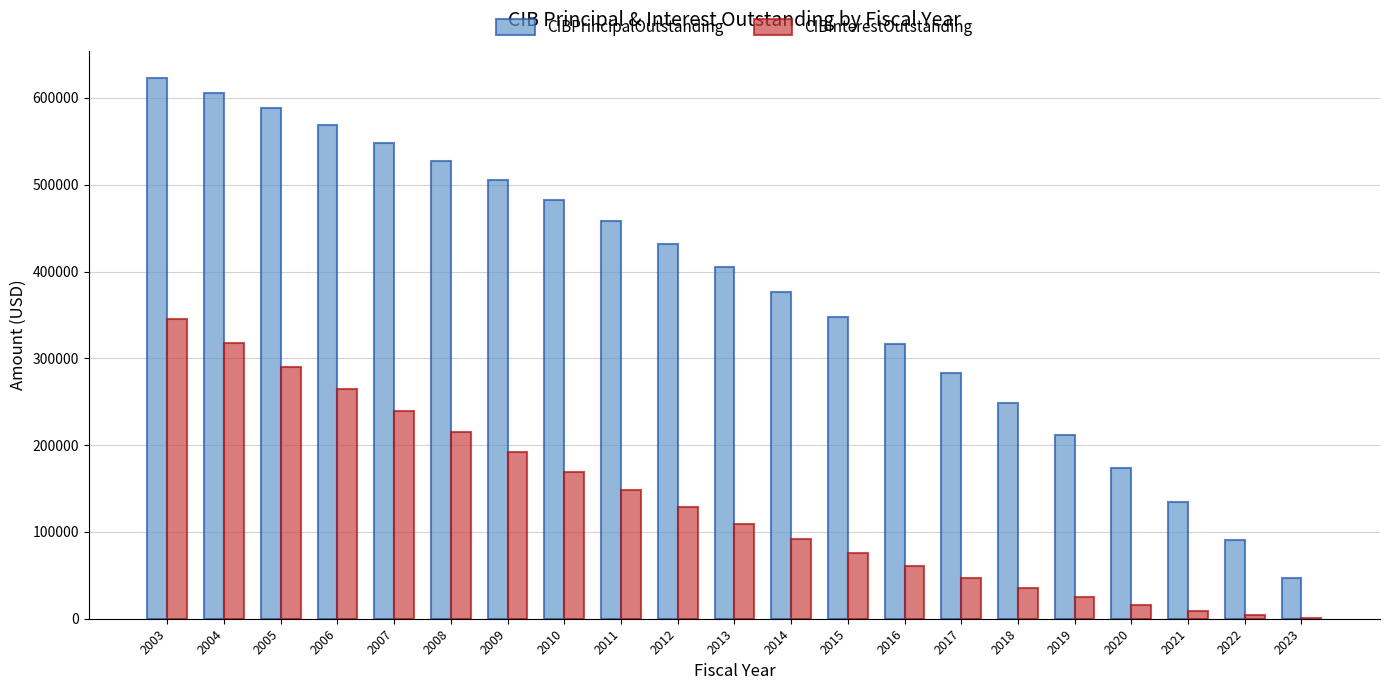

What is the sum of all CIBPrincipalOutstanding values?

7974000.0